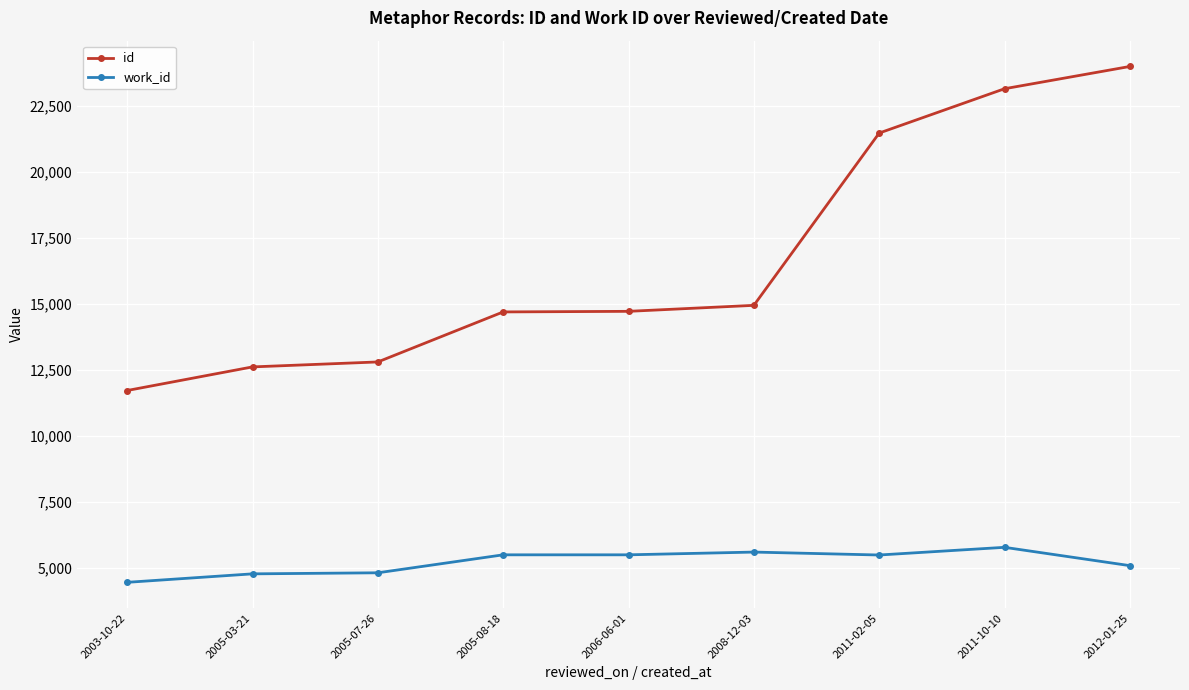

What is the label of the 8th point from the left?

2011-10-10